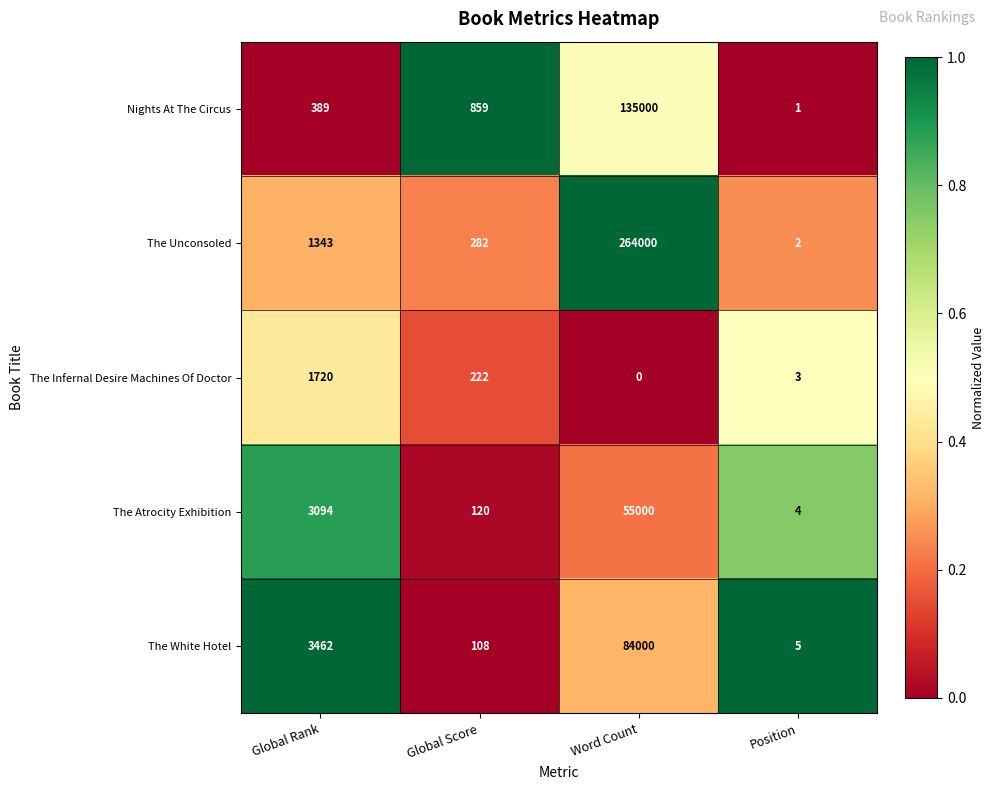

Which series has the largest total across all categories?

The Unconsoled